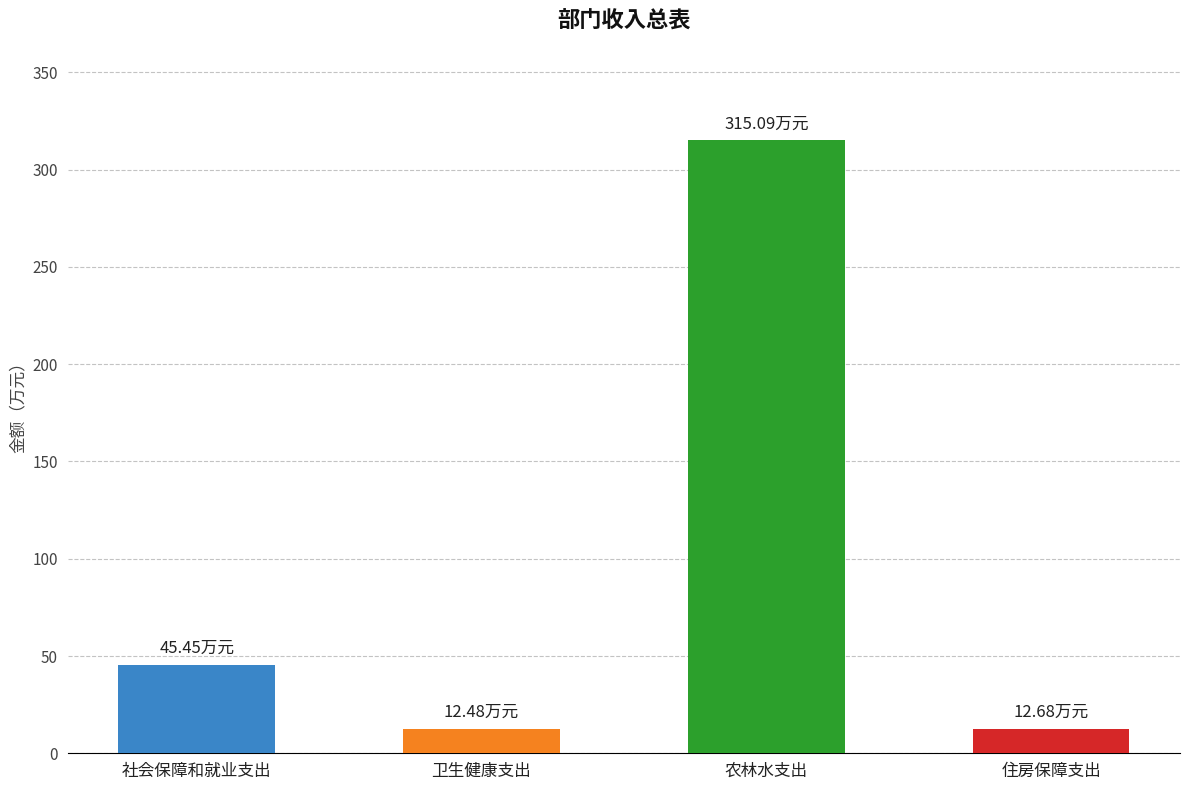

What is the change in value from 社会保障和就业支出 to 卫生健康支出?

-33.0